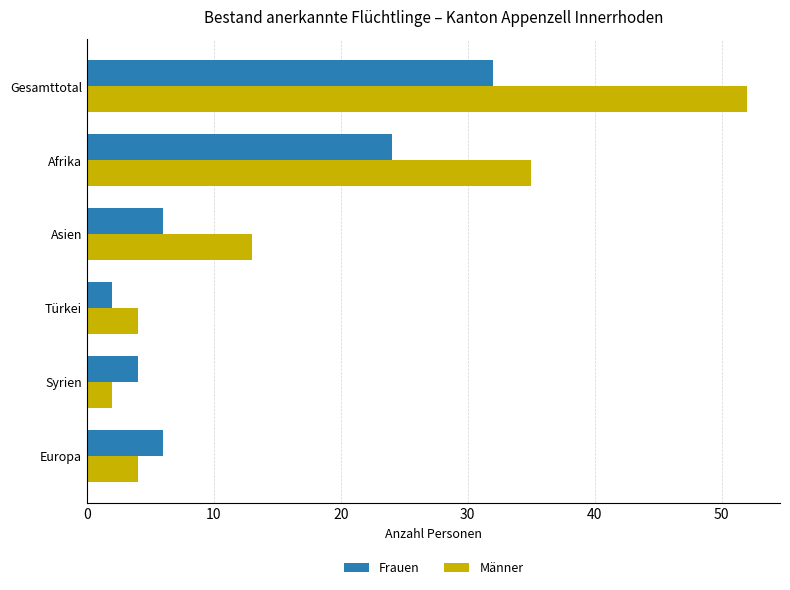

How many distinct data groups are displayed?

2